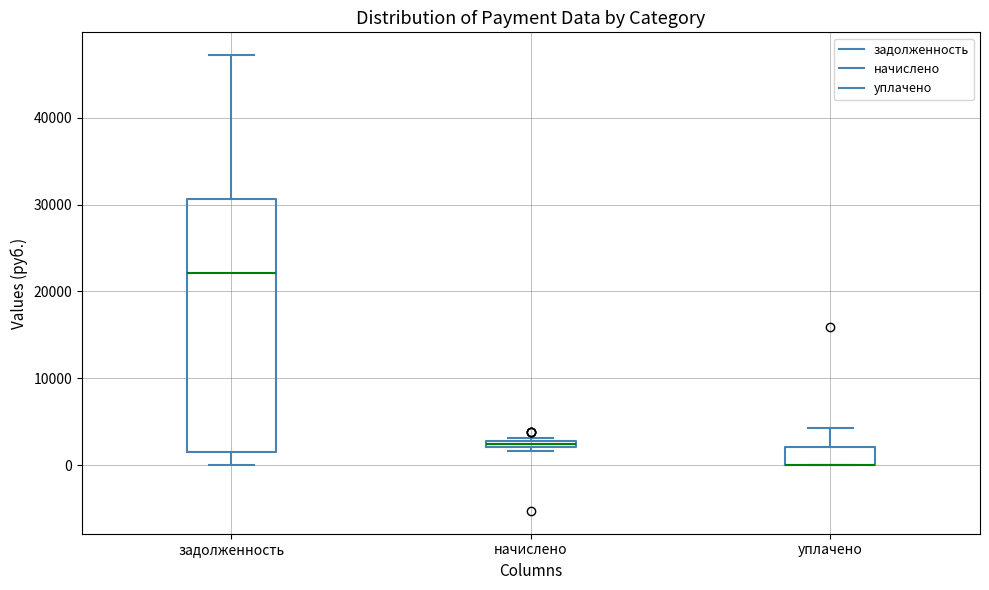

Comparing the boxes themselves (not the whiskers), which one is the tallest?

задолженность